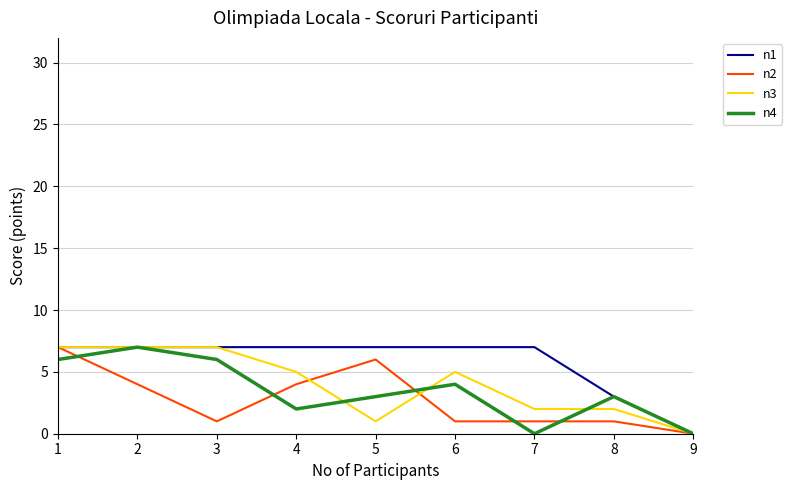

Where does the n4 series first go above 3?

1